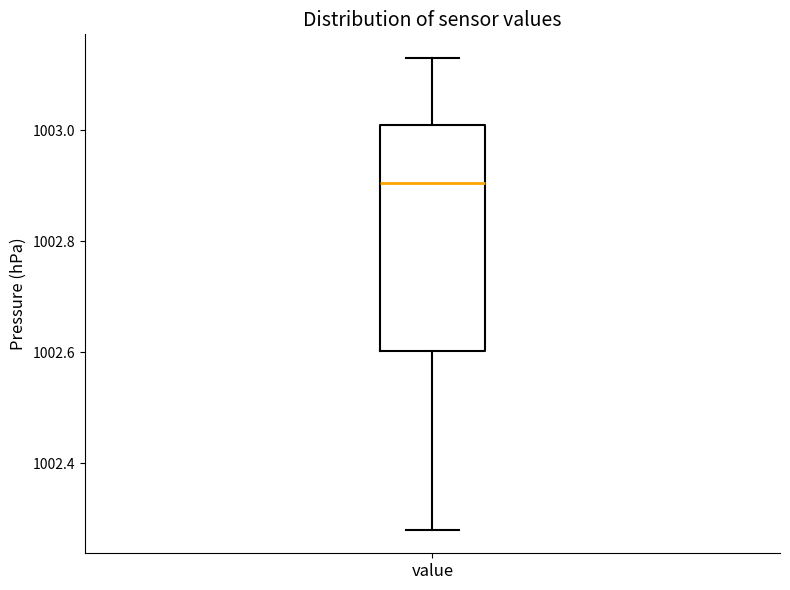

Transcribe this box plot: give where the median line is, the range the box spans, and where the two whiskers end, as read against the y-axis. The values are not printed on the chart, so give them approximately, as read against the axis.

median 1002.90, box 1002.60 to 1003.02, whiskers 1002.28 to 1003.14